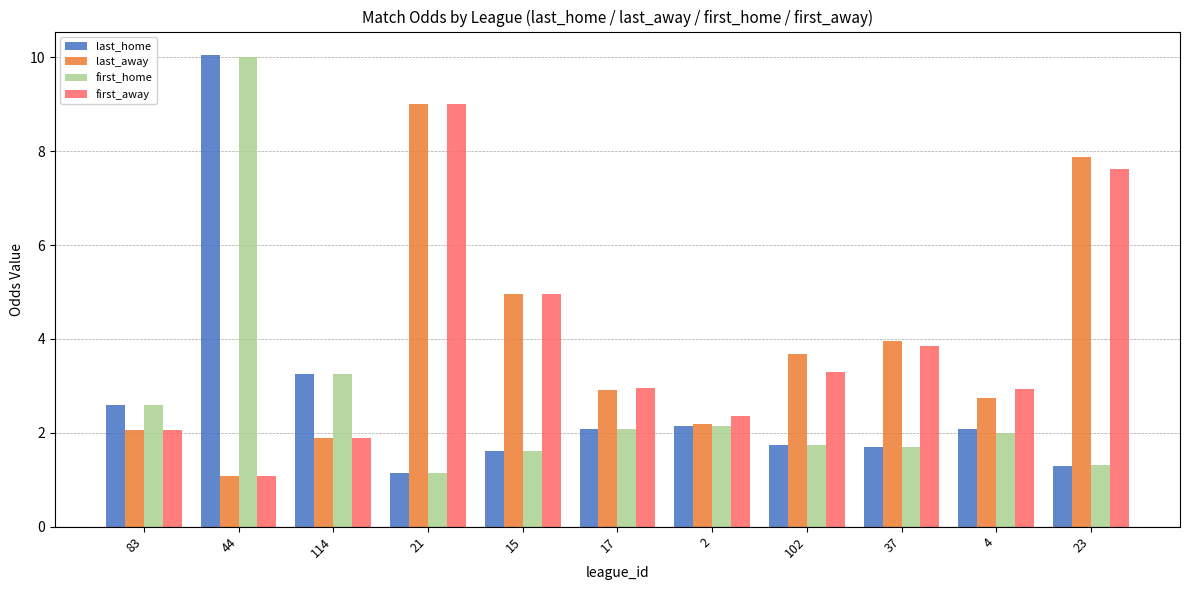

What is the label of the 1st bar from the right?

23